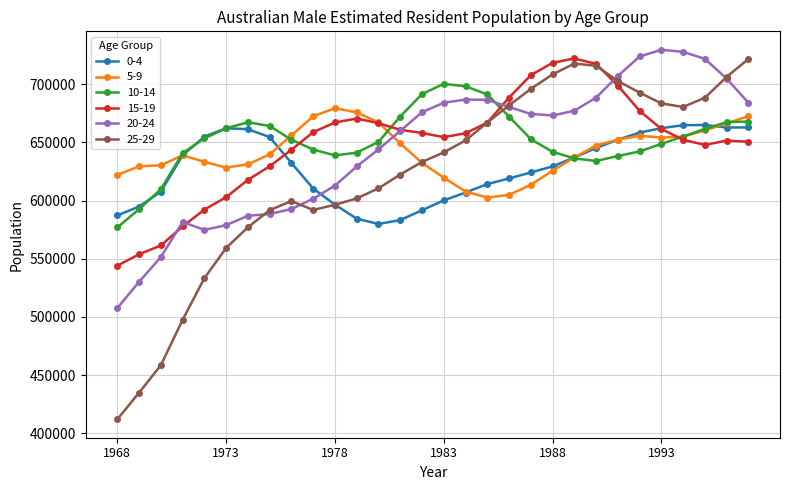

What is the value of the 5-9 point at the 30th from the left?

672513